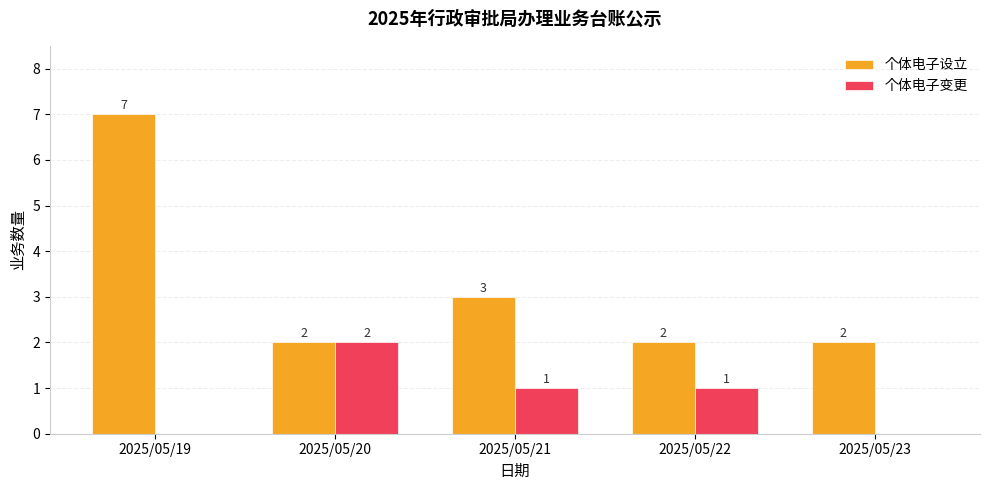

What is the maximum value shown in the chart?

7